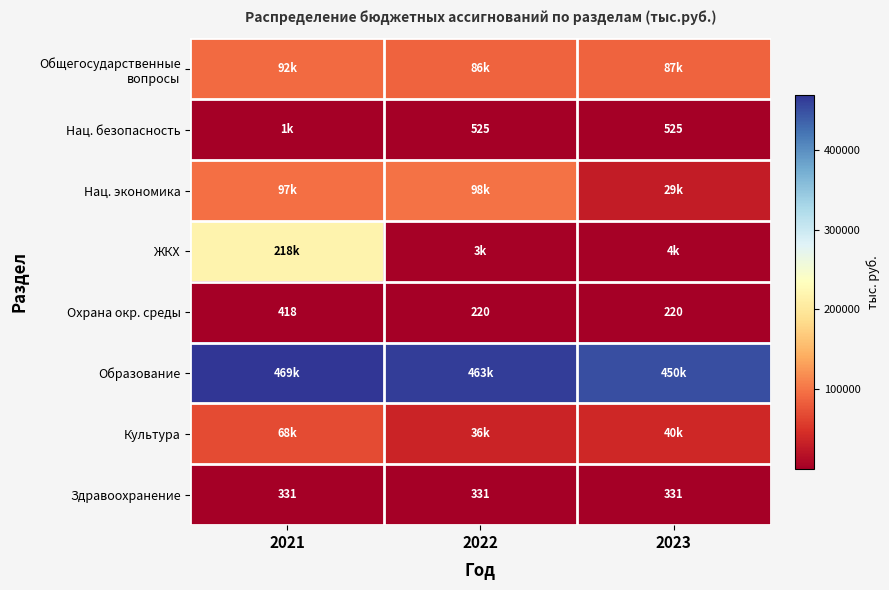

What is the sum of the Здравоохранение values at 2021 and 2022?

662.0